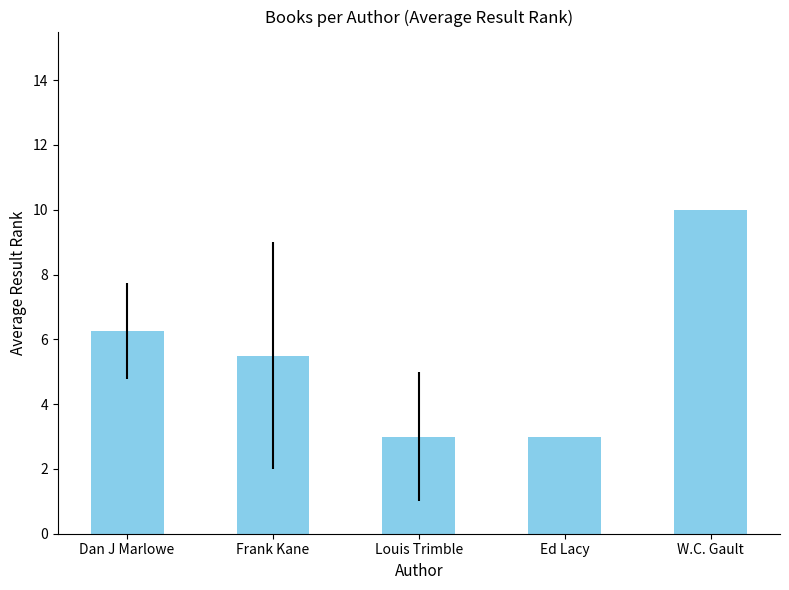

What is the label of the 4th bar from the right?

Frank Kane